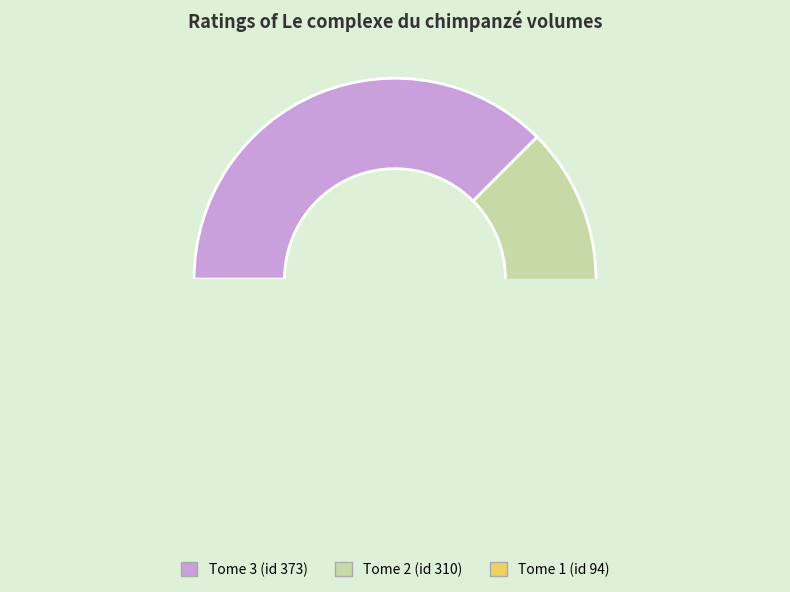

Which category has the smallest portion of the pie?

310